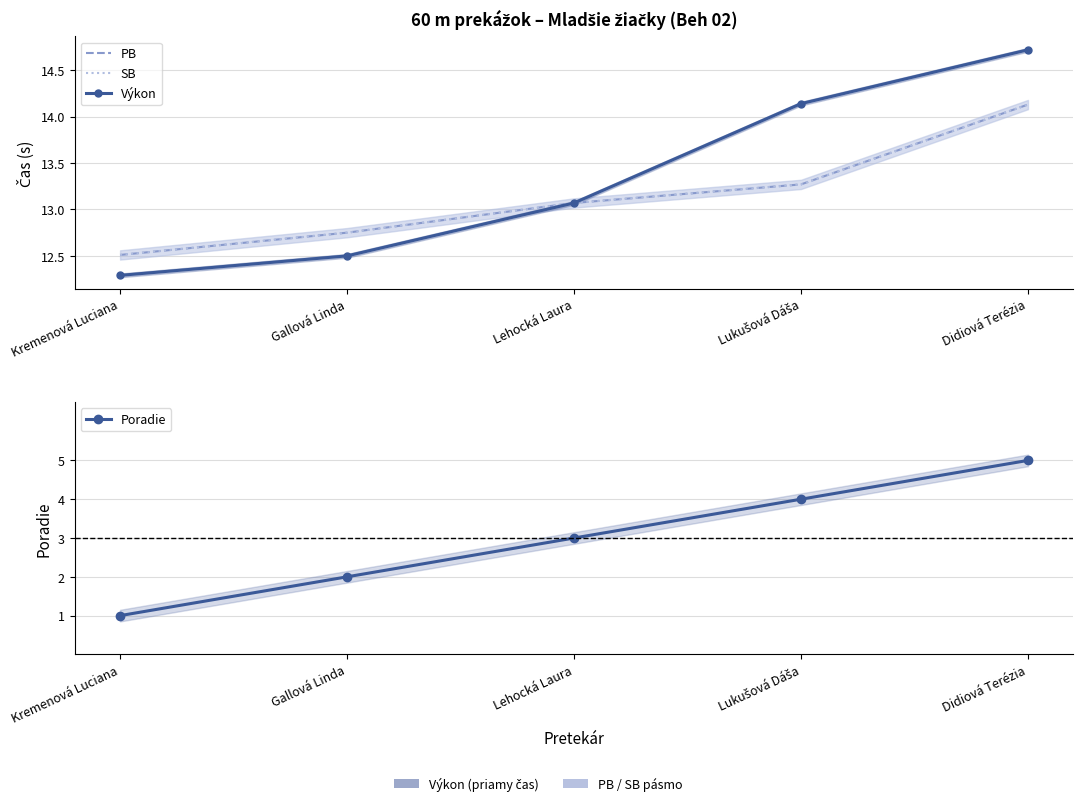

True or false: SB and Výkon intersect in this chart.

False